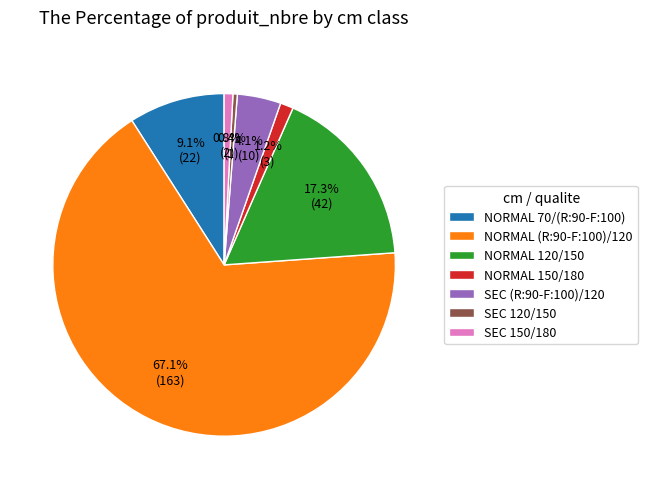

Do NORMAL 150/180 and SEC 120/150 together represent more than half of the pie?

No